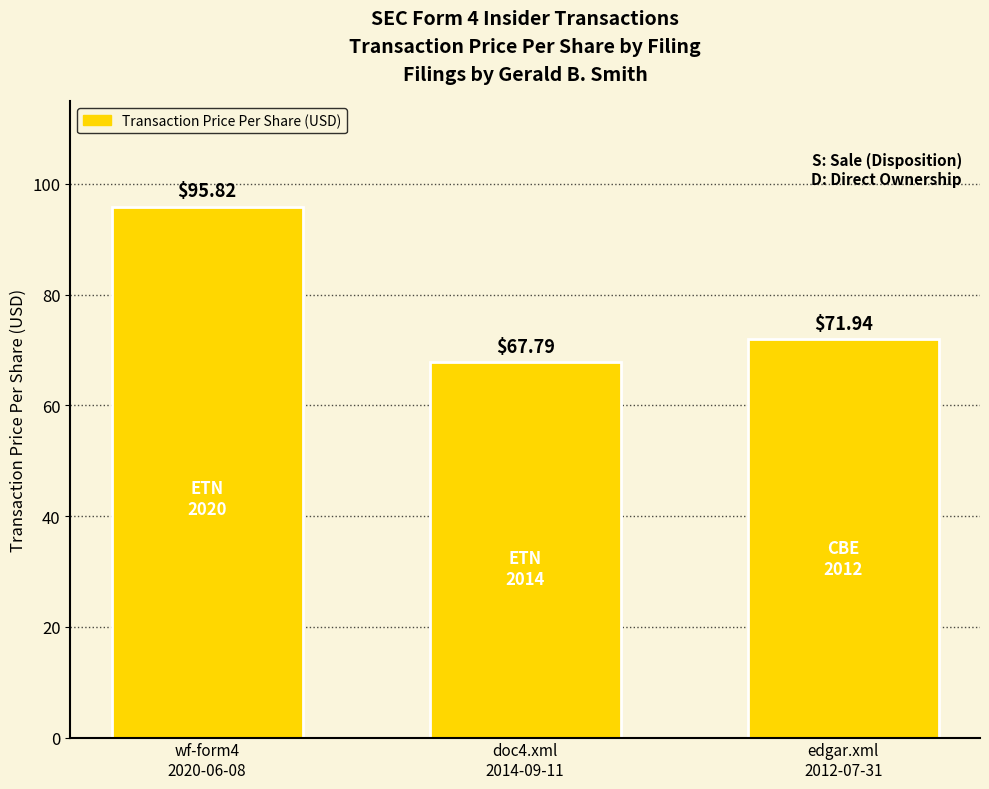

How many data points does each series have?

3